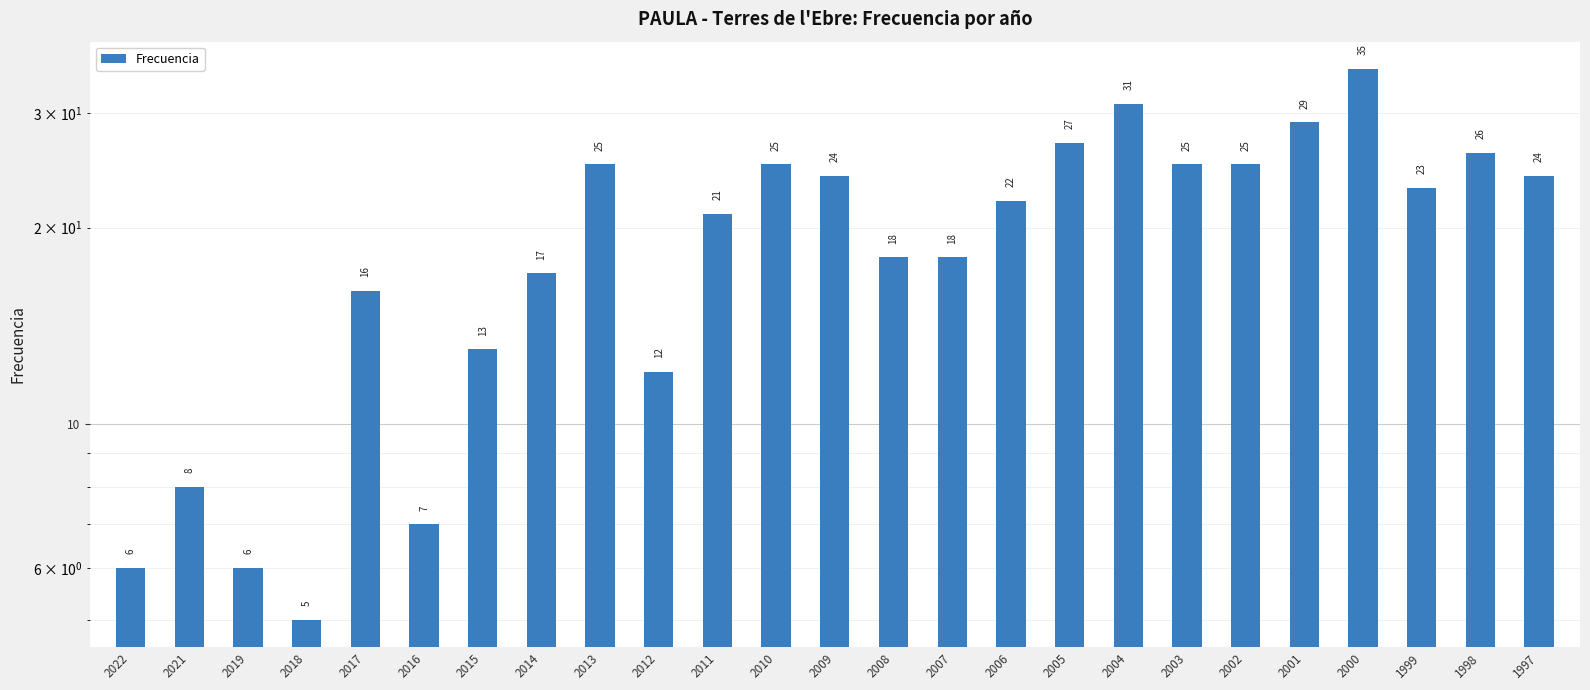

The value at 2012 is 12. True or false?

True